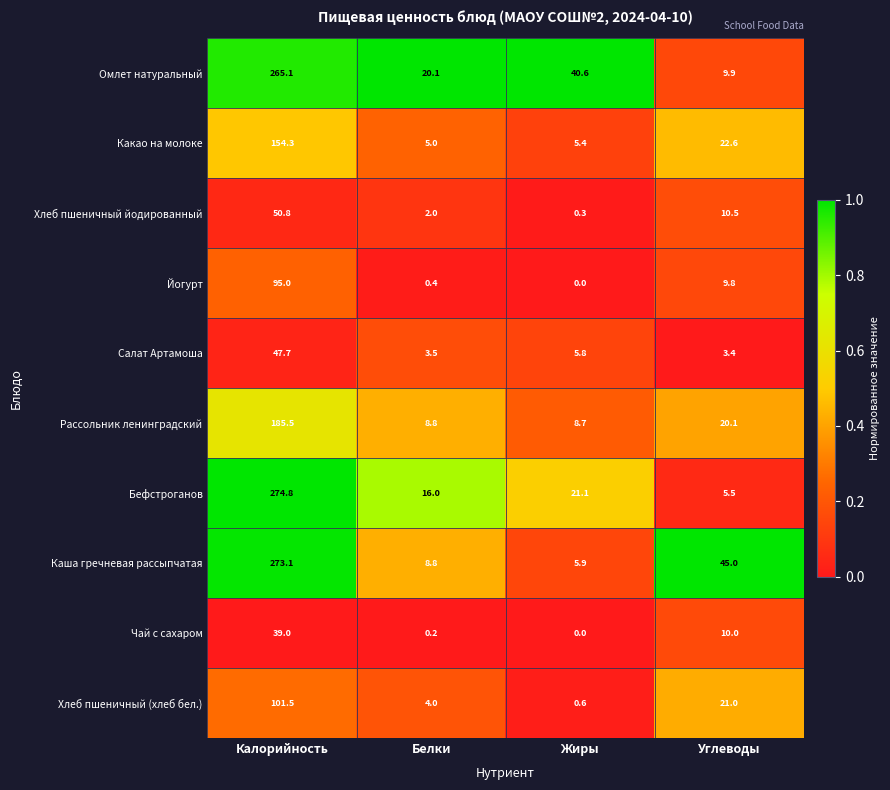

List the series in order of their peak value, lowest first.

Чай с сахаром, Салат Артамоша, Хлеб пшеничный йодированный, Йогурт, Хлеб пшеничный (хлеб бел.), Какао на молоке, Рассольник ленинградский, Омлет натуральный, Каша гречневая рассыпчатая, Бефстроганов